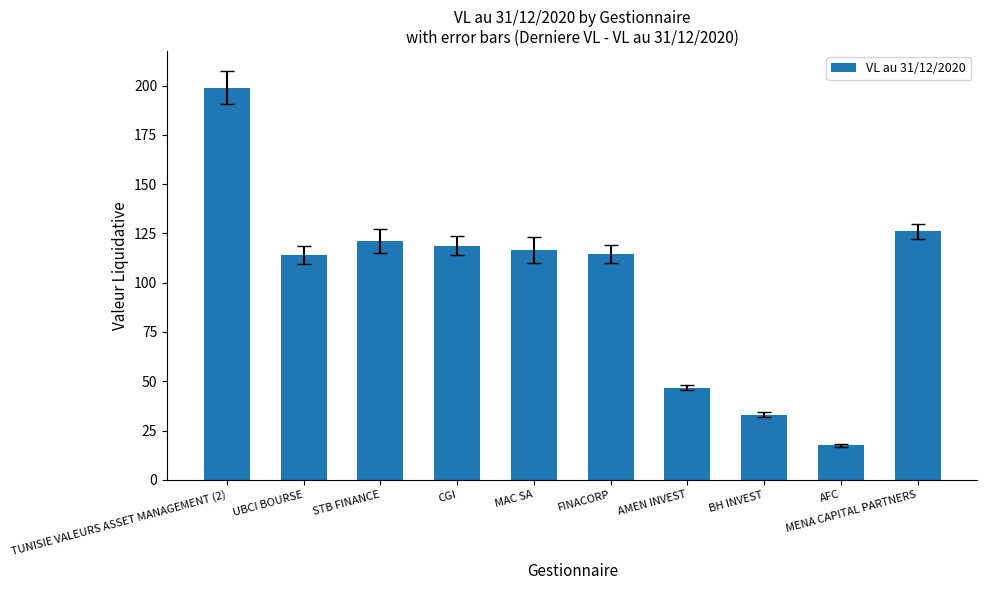

Is it true that the value at AMEN INVEST is 46.7?

True